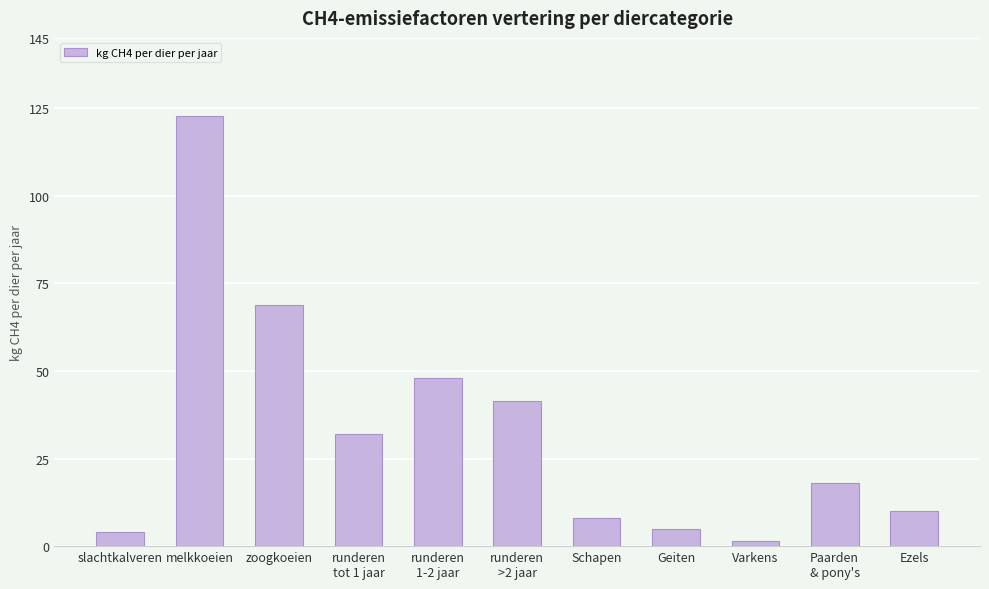

True or false: the data shows 41.4 at runderen
>2 jaar.

True